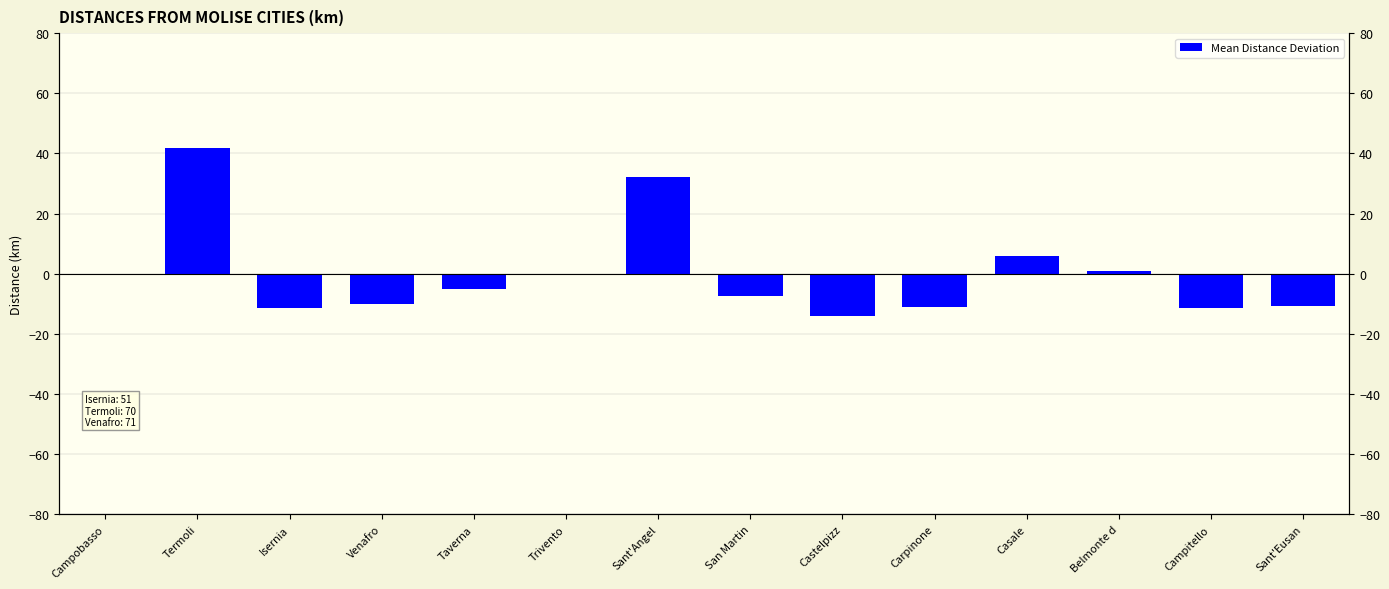

How many positive values are there?

5